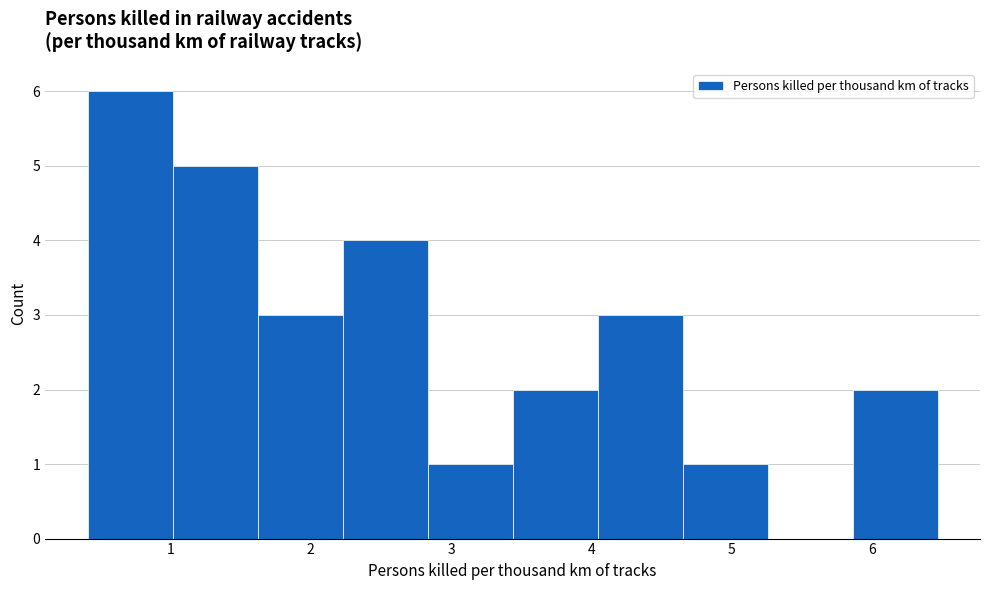

Which range on the x-axis has the tallest bar?

0.4 to 1.0